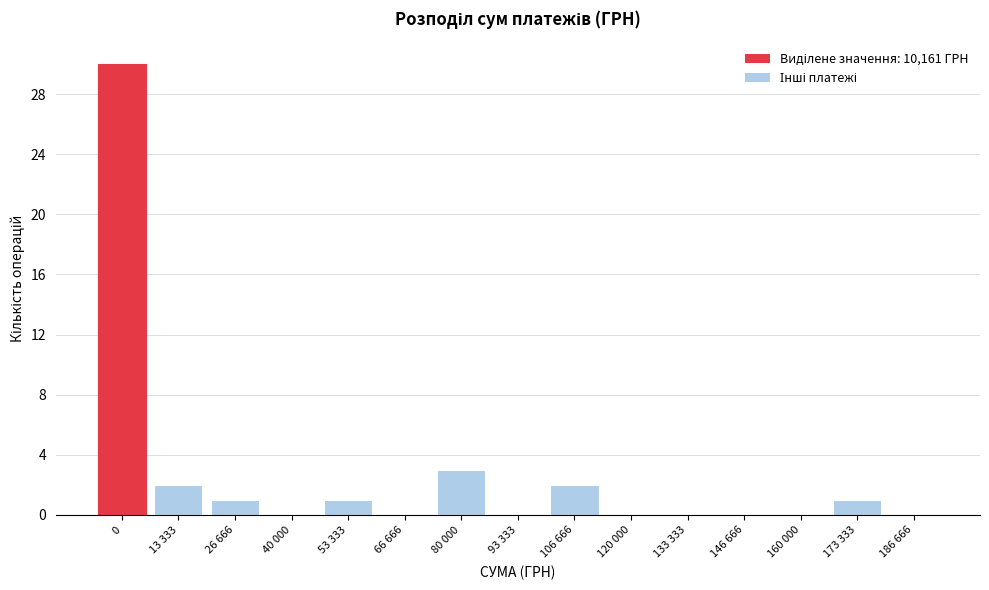

Reading left to right, extract all data points from this chart.

0=30	13 333=2	26 666=1	40 000=0	53 333=1	66 666=0	80 000=3	93 333=0	106 666=2	120 000=0	133 333=0	146 666=0	160 000=0	173 333=1	186 666=0